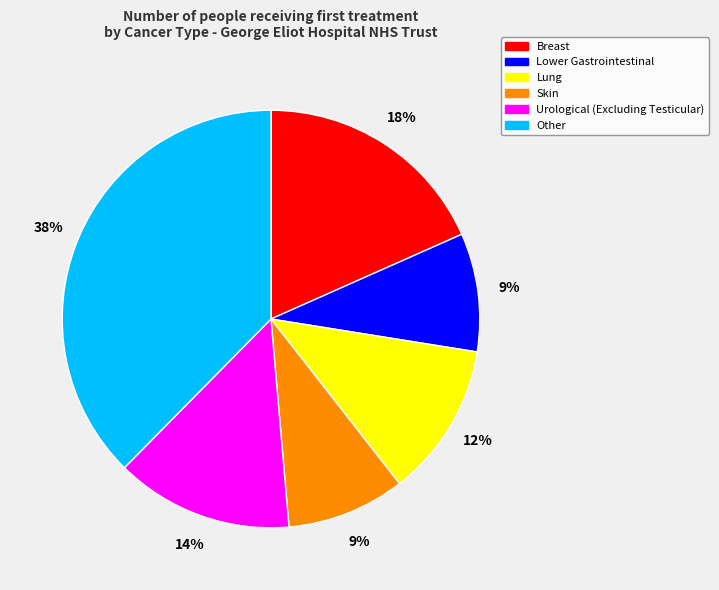

Do Other and Lung together represent more than half of the pie?

No